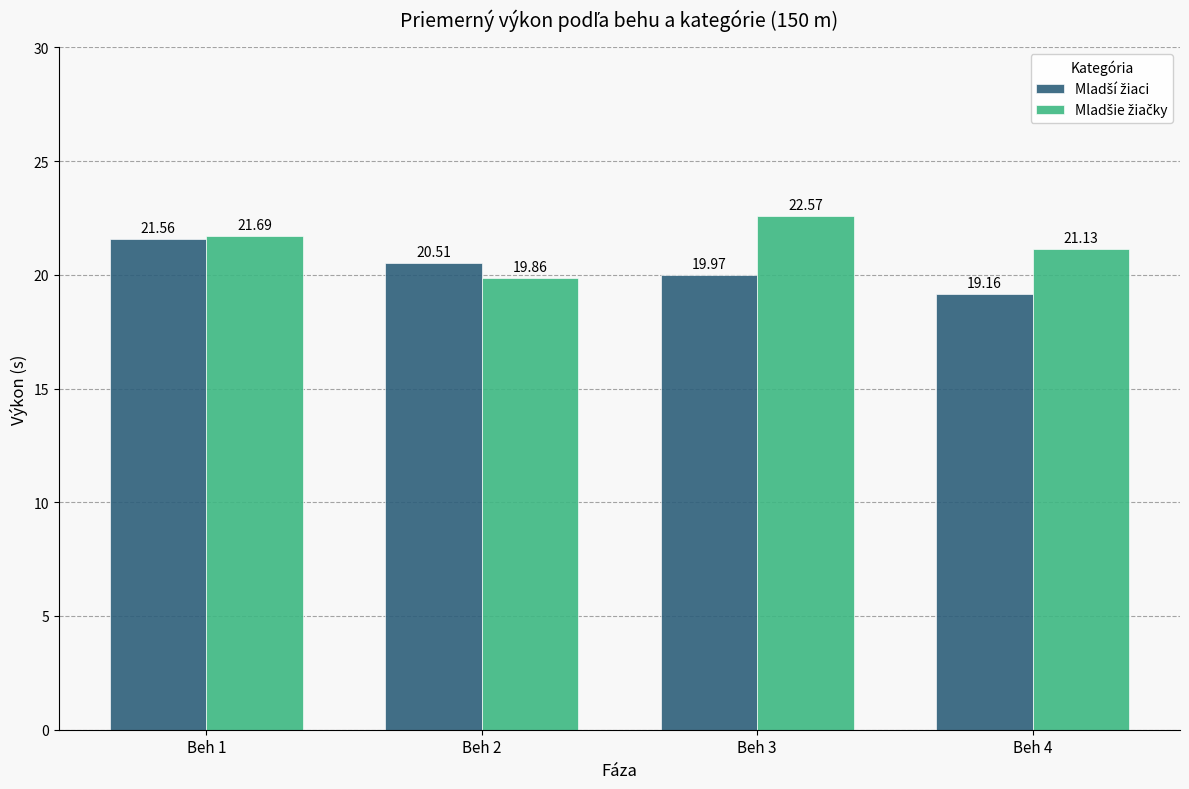

At how many categories does at least one series exceed 20?

4